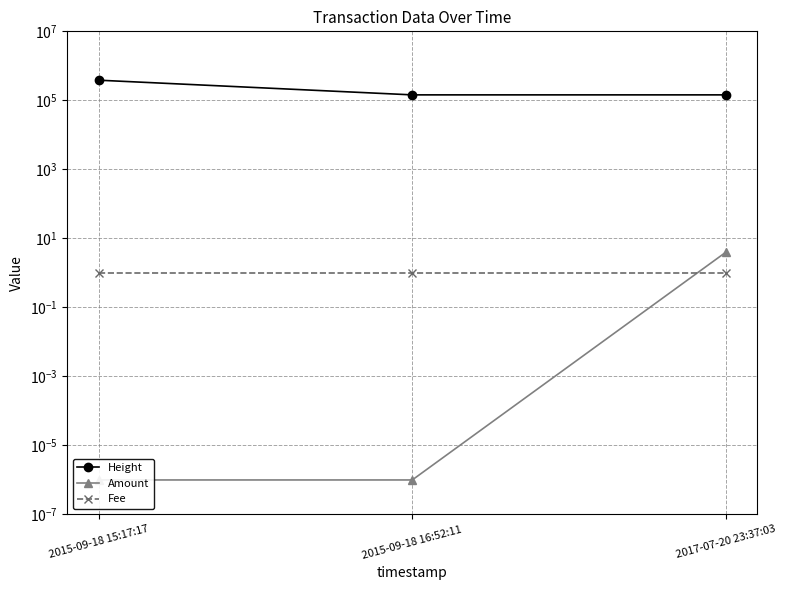

Does the chart have visible grid lines?

Yes